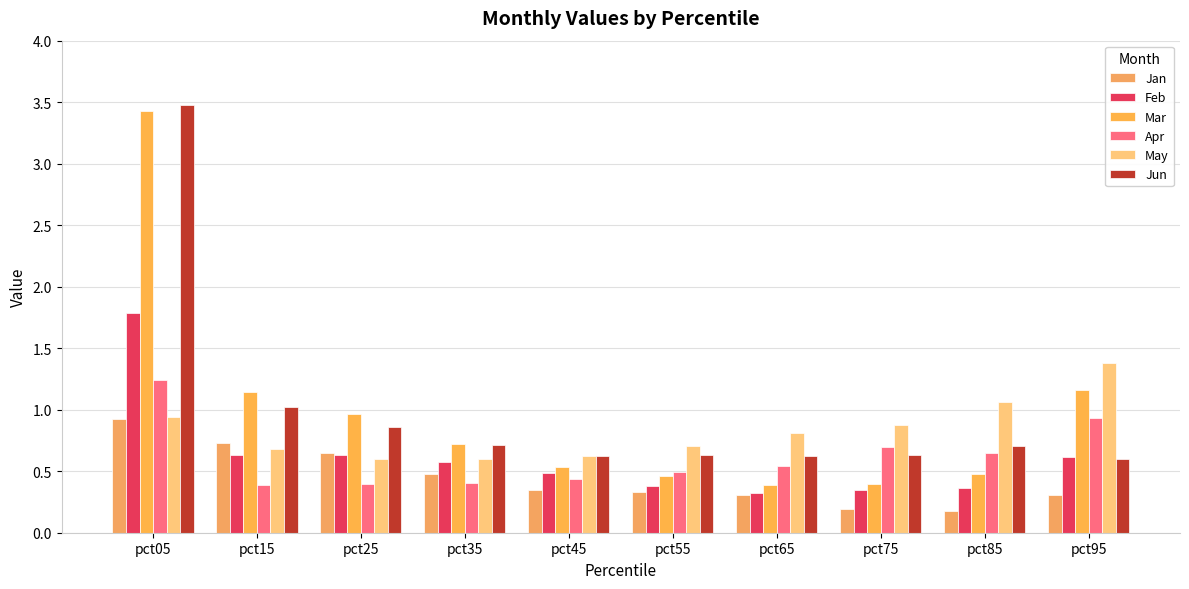

What is the total value across all series at pct05?

11.8